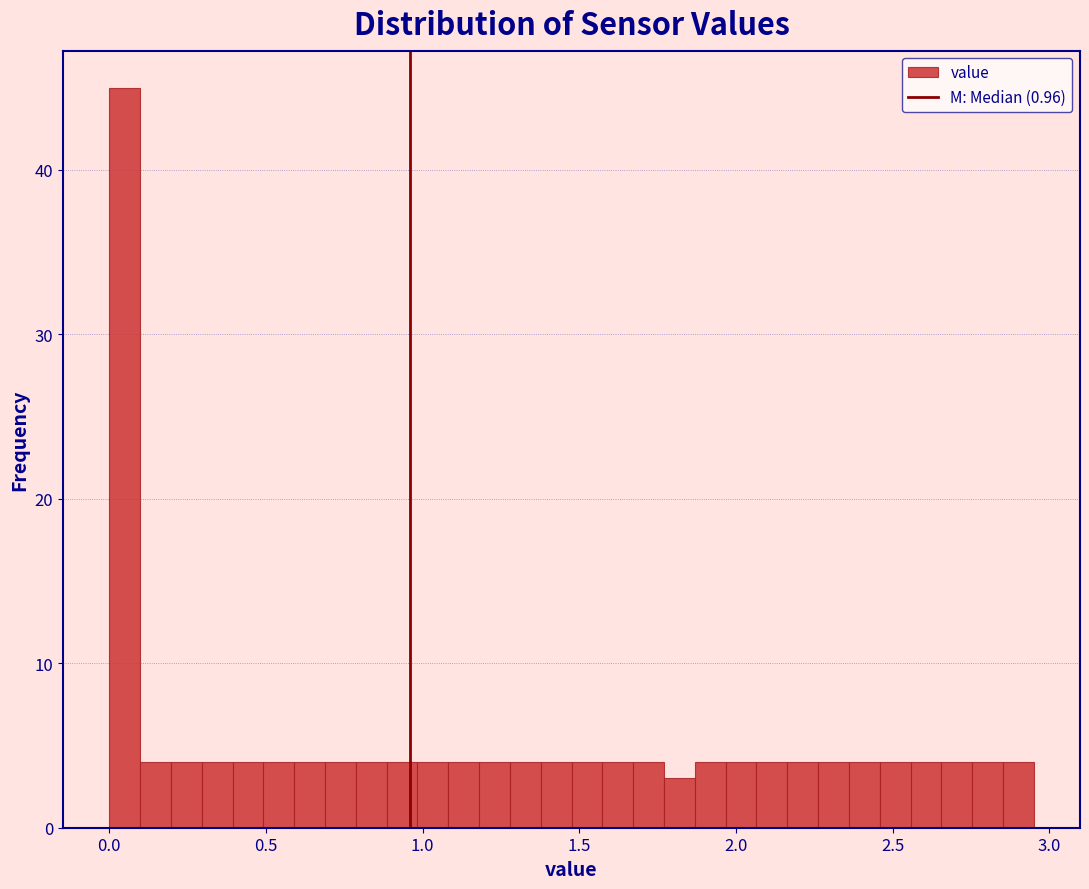

Around what value on the x-axis is the tallest bar? Give the approximate position of its centre, as read against the axis.

0.05